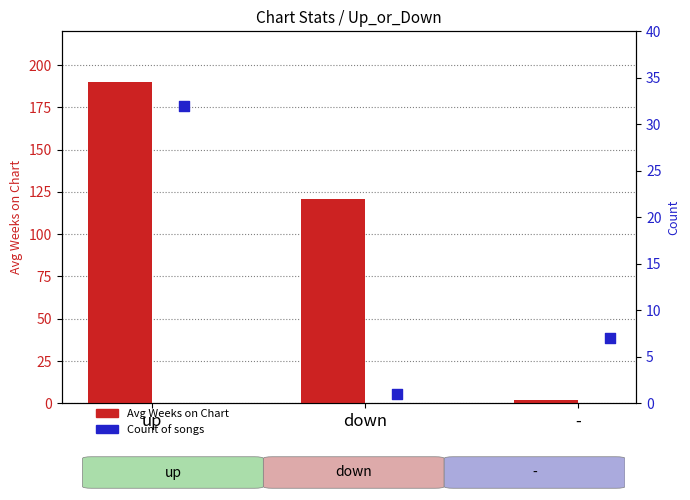

Which series contains the highest Y value?

Avg Weeks on Chart